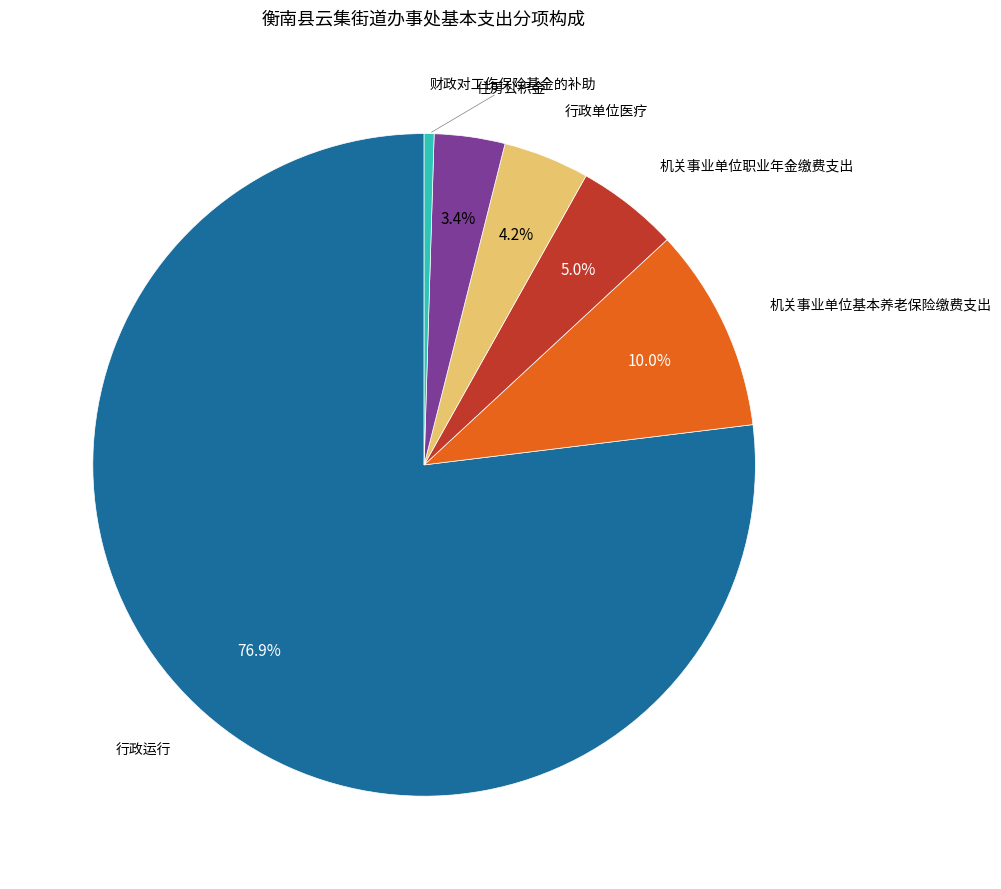

Does any single category account for the majority?

Yes